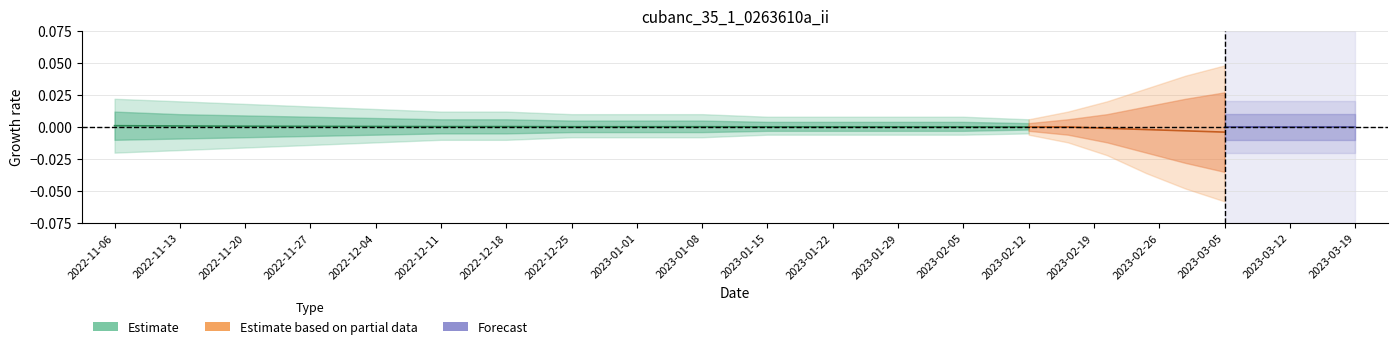

Where is the data nearest to the value 0?

2022-11-13